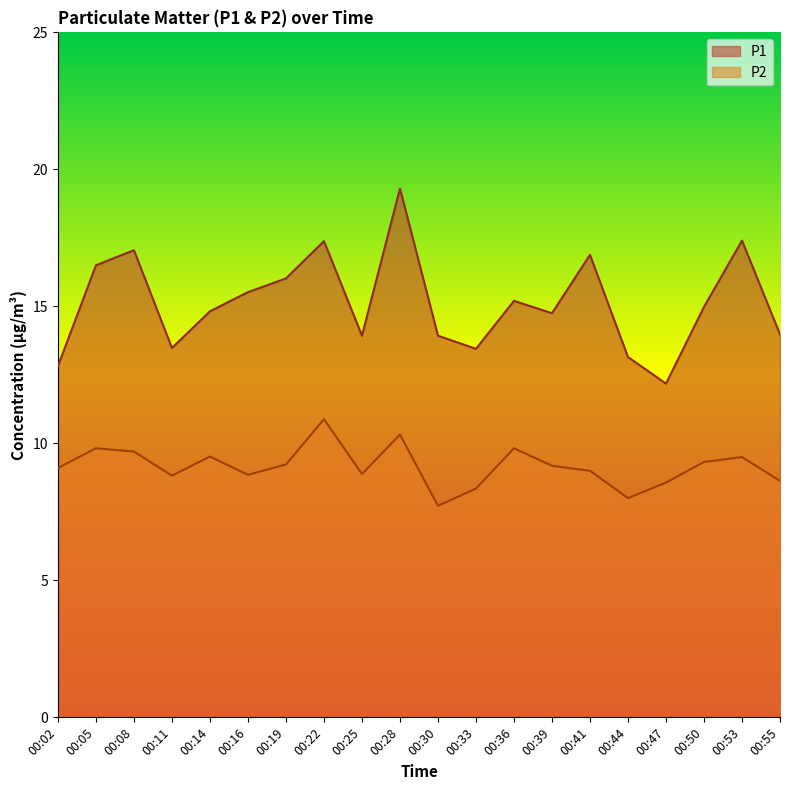

What is the spread (max minus min) of values at 00:14?

5.3